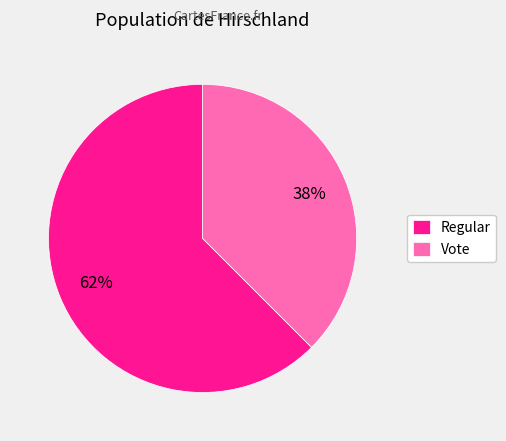

How many segments does this pie chart have?

2